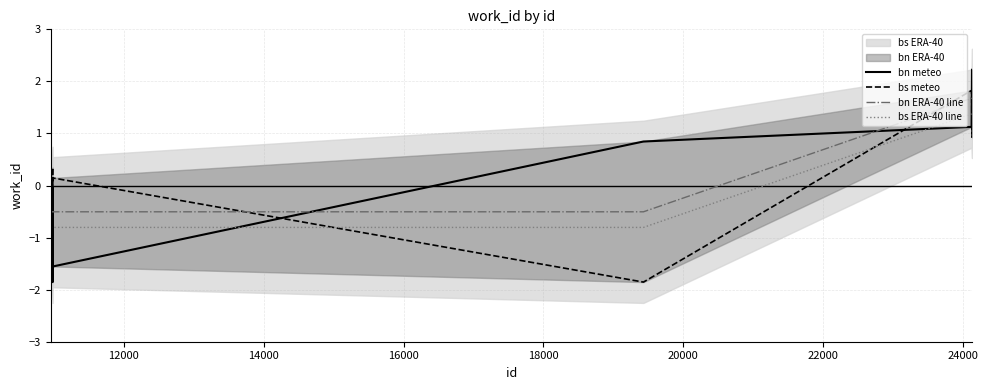

What is the lowest value of the bn ERA-40 line series?

-0.5